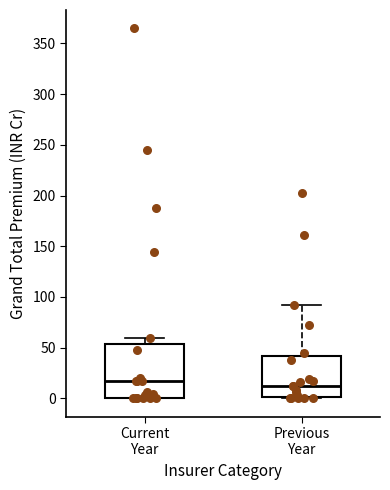

Where is the upper edge of the box for Current Year on the y-axis? The values are not printed on the chart, so give them approximately, as read against the axis.

55